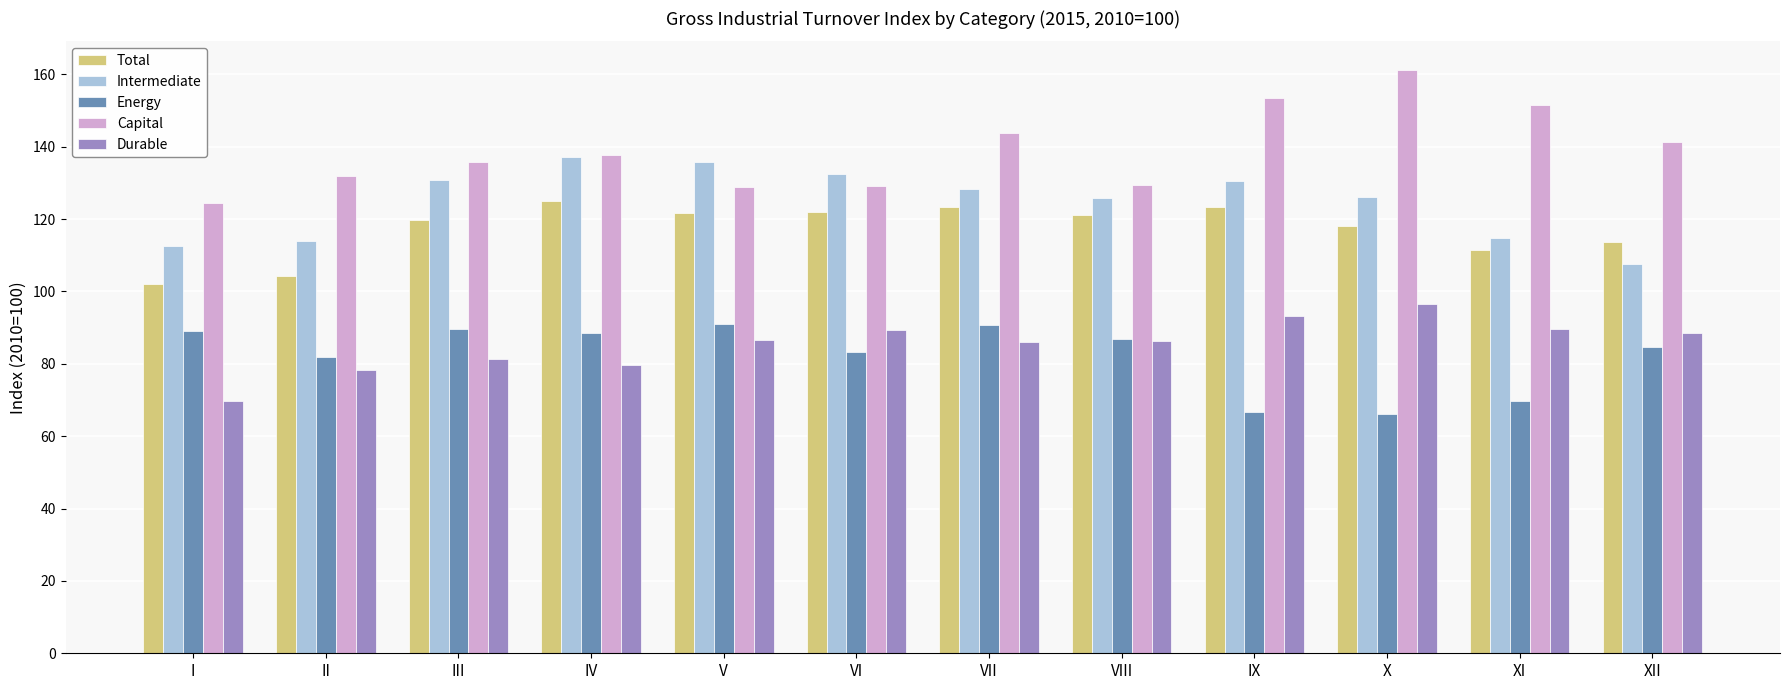

How many values in the Total series exceed 121?

6